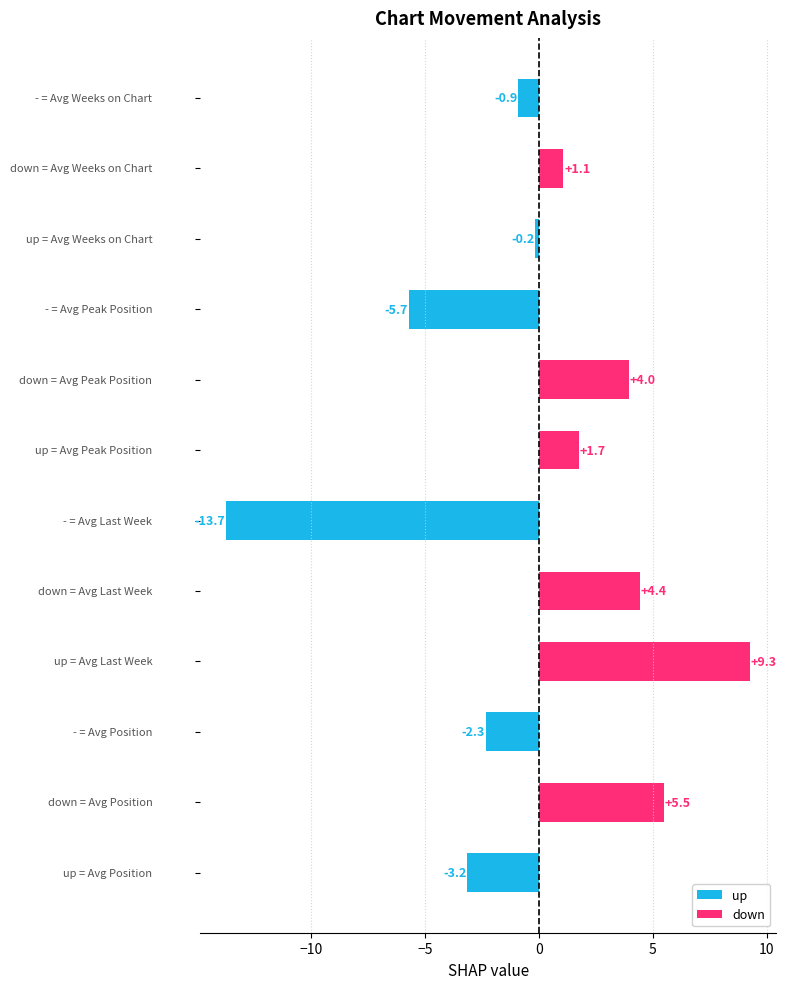

Reading top to bottom, extract all data points from this chart.

-0.9	1.1	-0.2	-5.7	4.0	1.7	-13.7	4.4	9.3	-2.3	5.5	-3.2